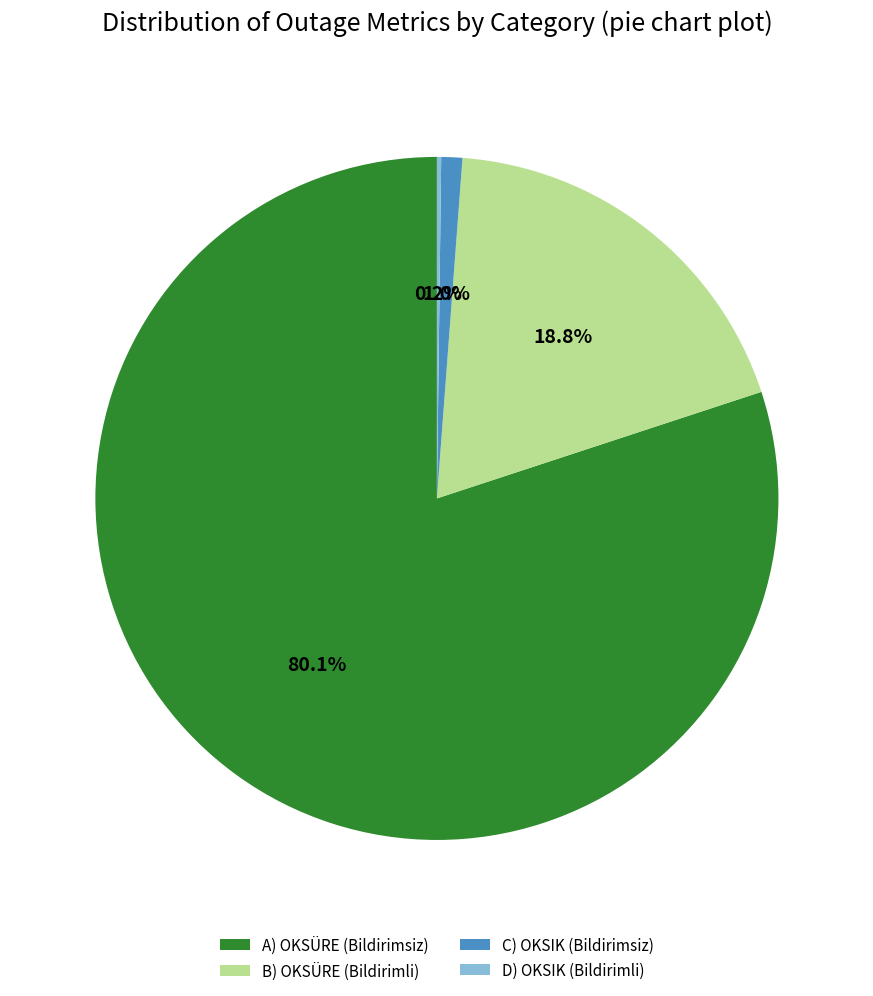

How much of the chart is everything except C) OKSIK (Bildirimsiz)?

99.0%